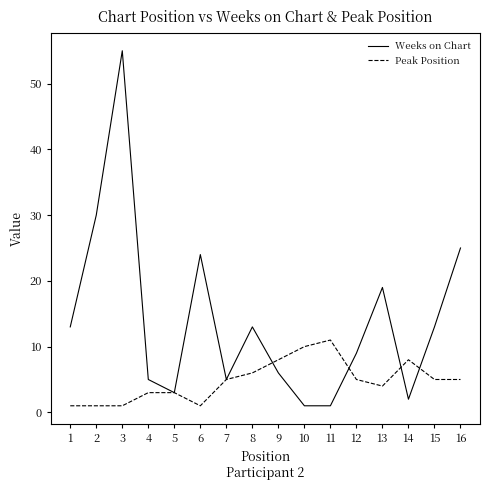

At which category does Weeks on Chart reach its first local valley?

5